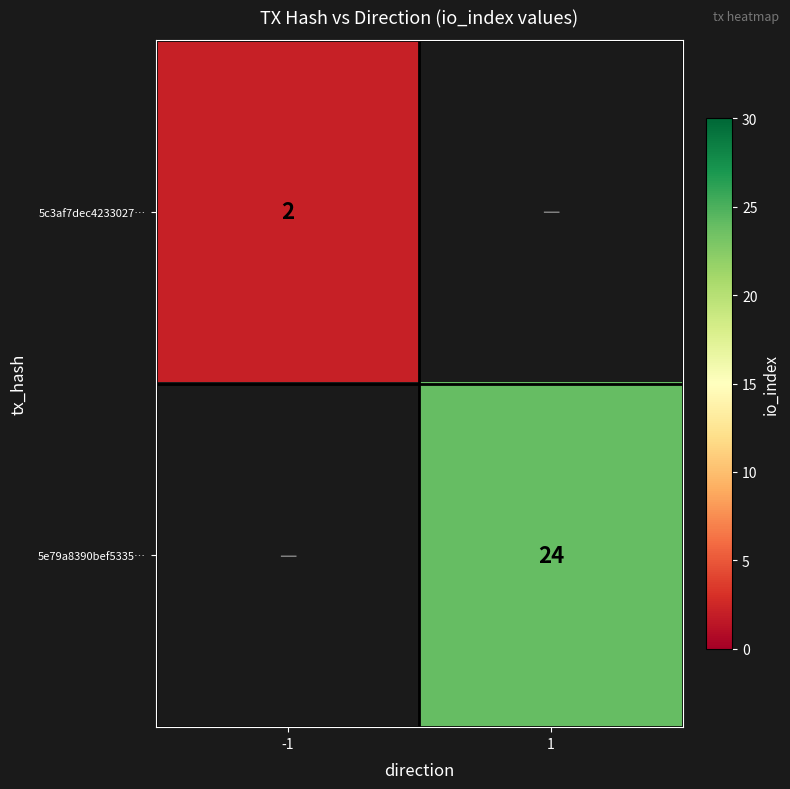

True or false: 5c3af7dec4233027… has a value of 3 at -1.

False